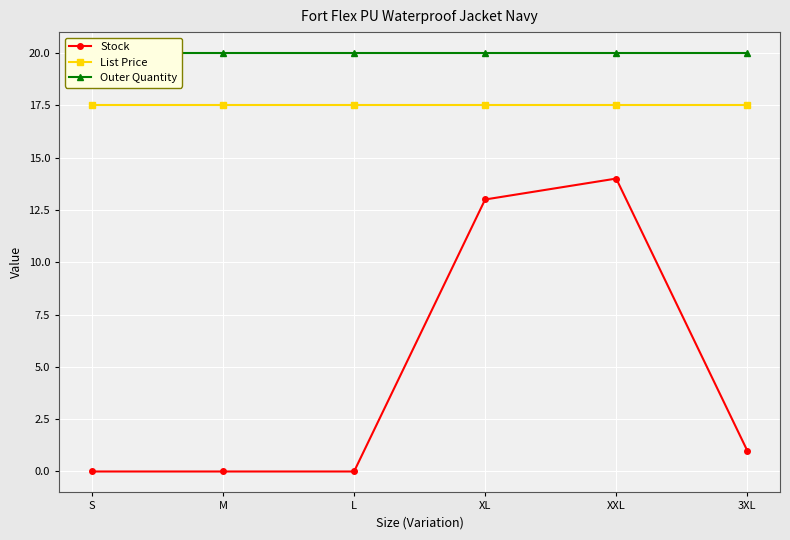

What is the maximum value shown in the chart?

20.0